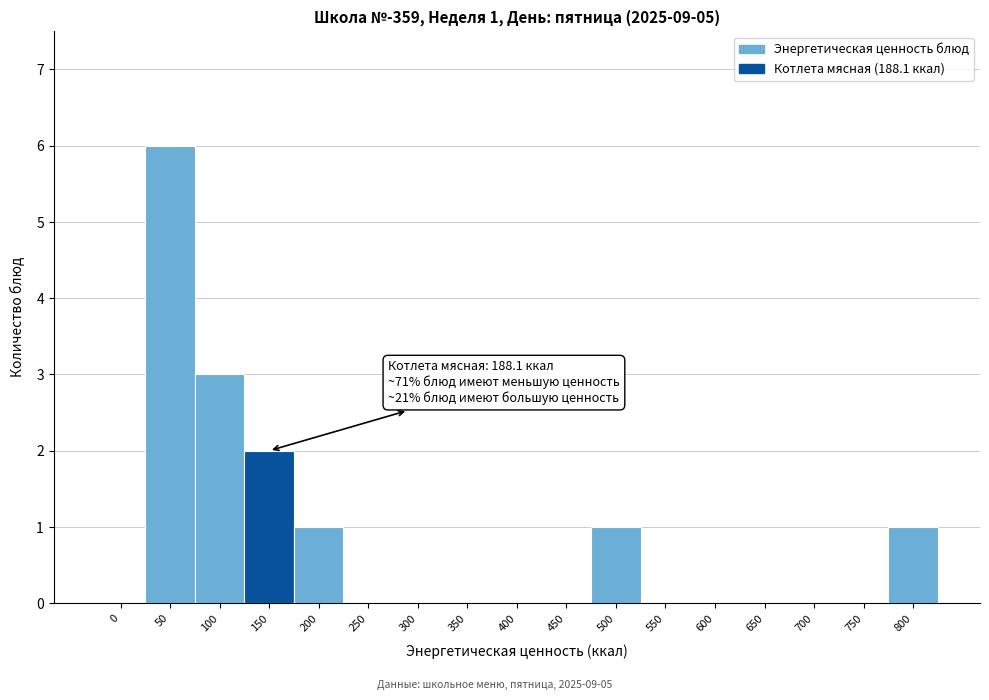

Reading left to right, what are all the values shown in this chart?

0=0	50=6	100=3	150=2	200=1	250=0	300=0	350=0	400=0	450=0	500=1	550=0	600=0	650=0	700=0	750=0	800=1